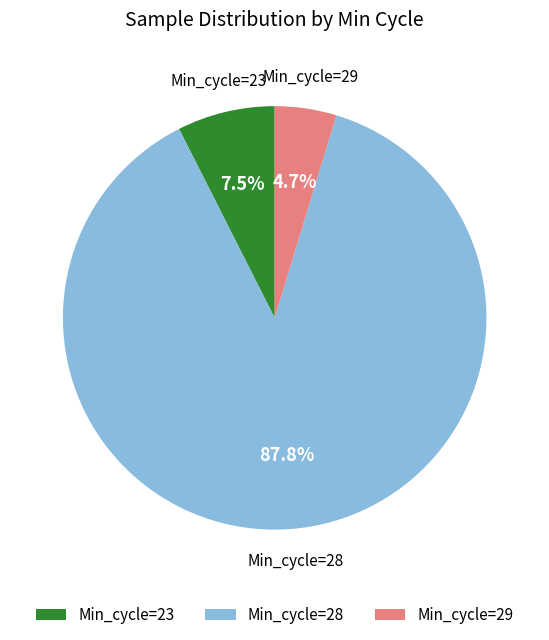

Between Min_cycle=29 and Min_cycle=28, which is larger?

Min_cycle=28